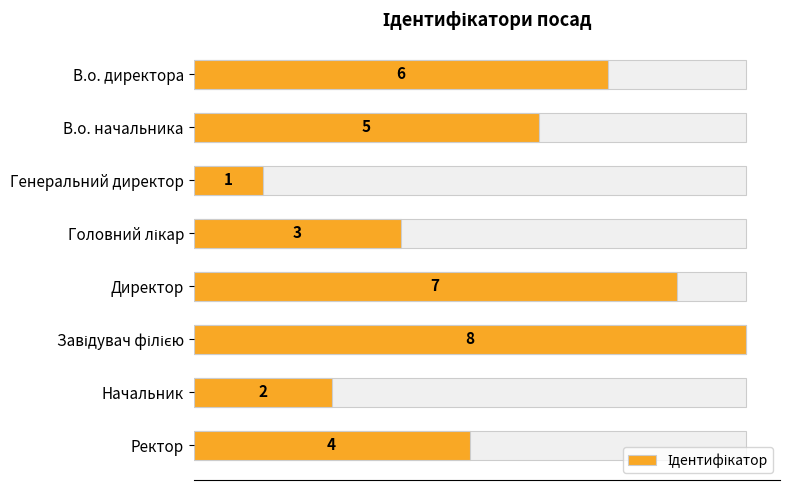

How many bars are there in total?

8